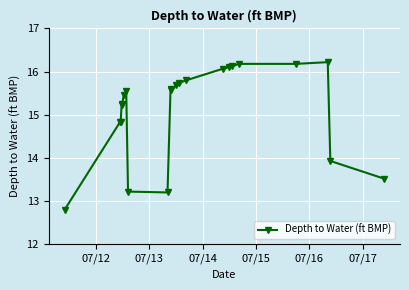

What is the greatest value displayed?

16.2